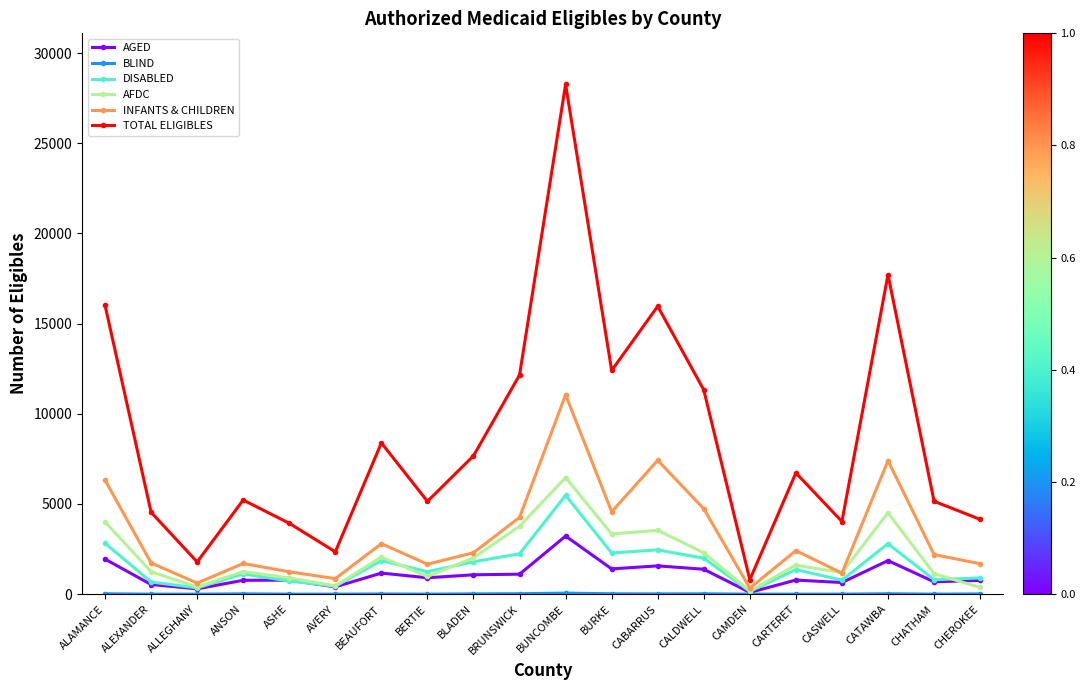

True or false: AFDC has more than 0 interior local peaks.

True